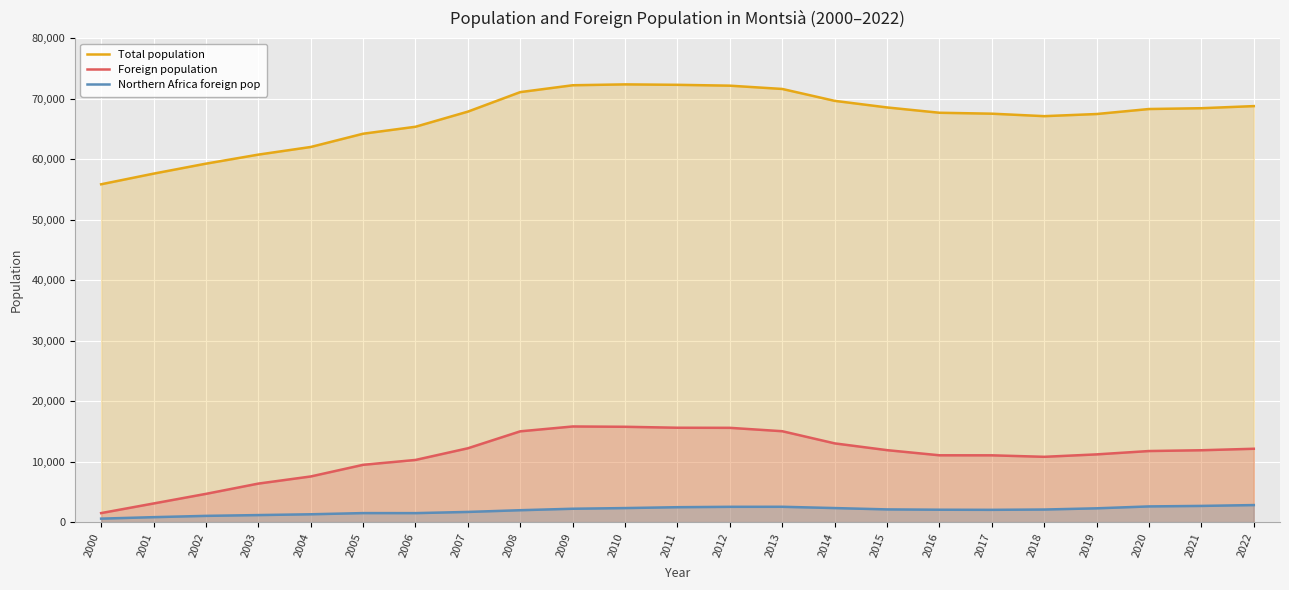

List the labels in order of Foreign population value, smallest first.

2000, 2001, 2002, 2003, 2004, 2005, 2006, 2018, 2017, 2016, 2019, 2020, 2021, 2015, 2022, 2007, 2014, 2008, 2013, 2012, 2011, 2010, 2009